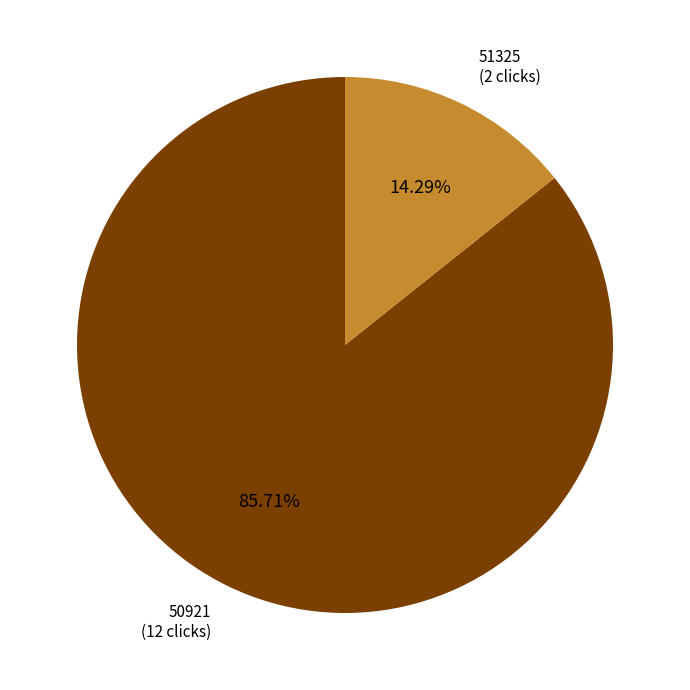

What is the majority slice?

50921 (12 clicks)